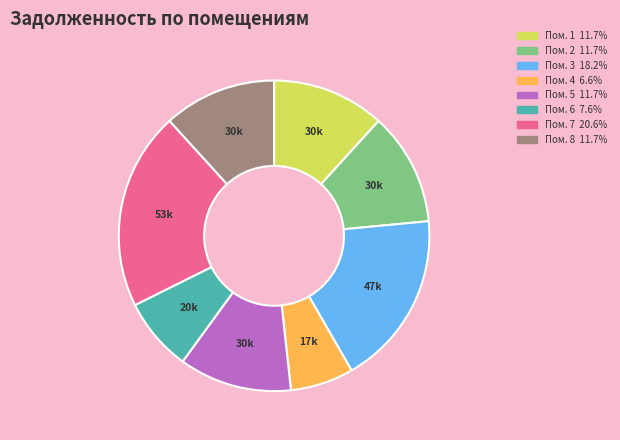

Is there a majority slice in this chart?

No